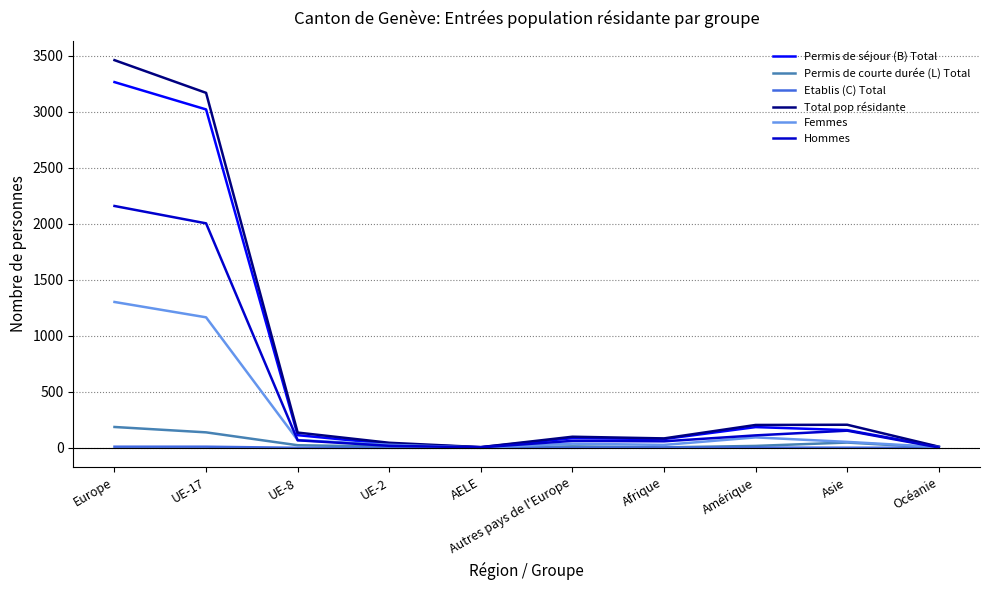

Which series changed the most between Europe and Amérique?

Total pop résidante